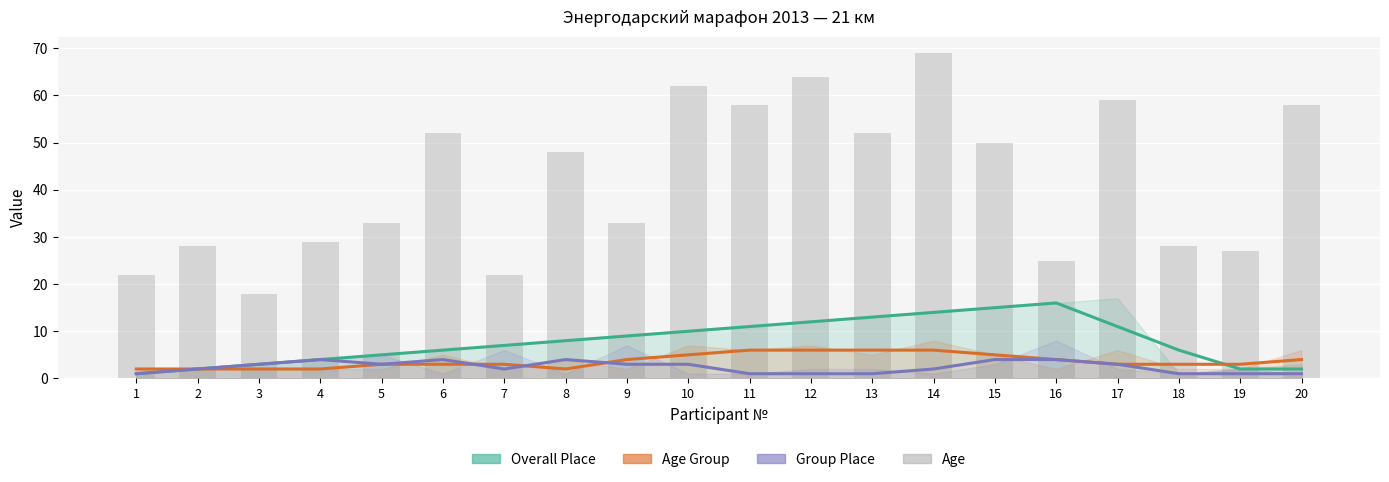

What is the change in value from 1 to 5?

+11